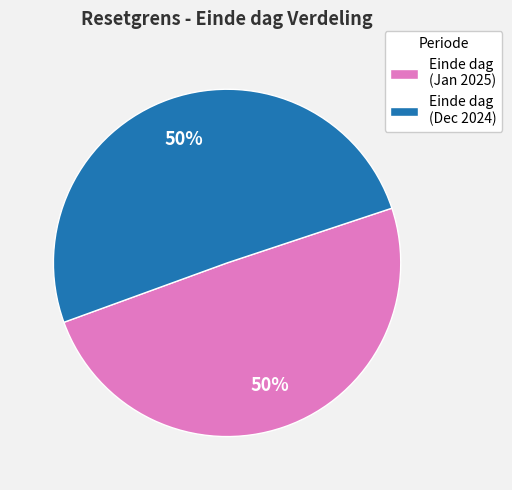

Is it true that Einde dag (Jan 2025) is 44% of the pie?

False